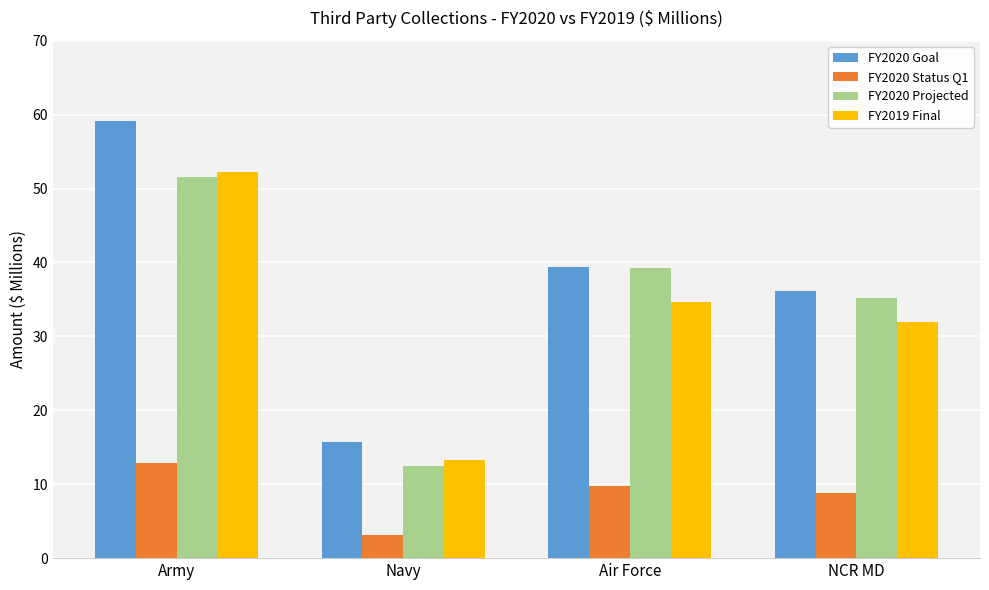

Where does the FY2020 Projected series first go above 39?

Army